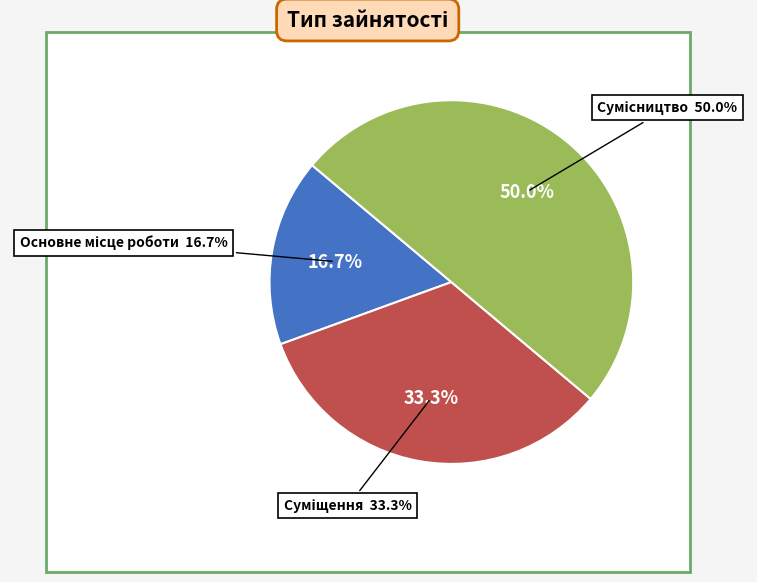

Does Сумісництво account for over 50% of the chart?

No